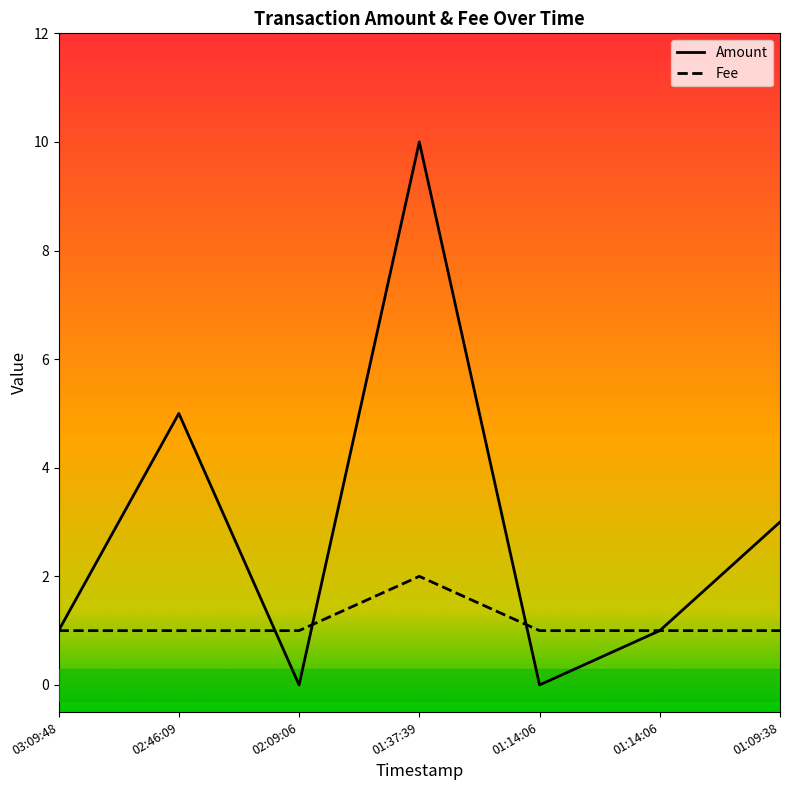

At which label does Fee reach its peak?

01:37:39